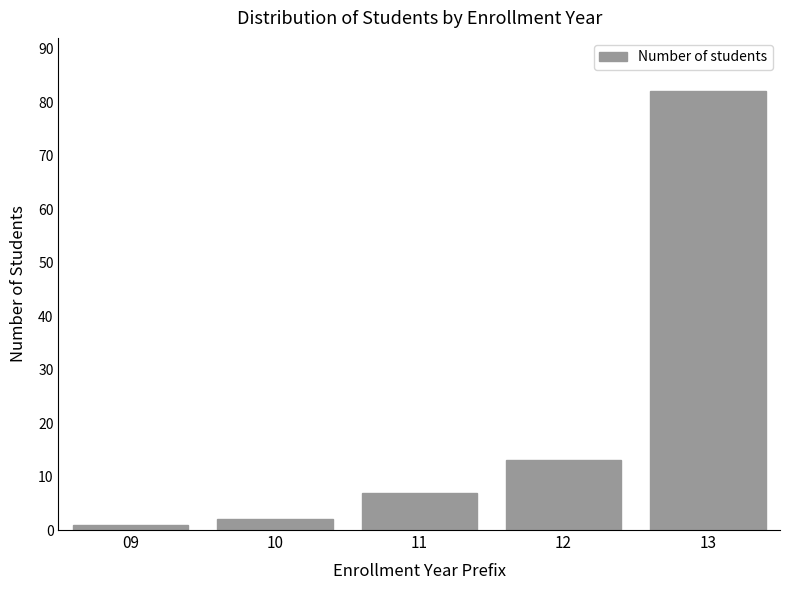

Reading right to left, extract all data points from this chart.

82	13	7	2	1